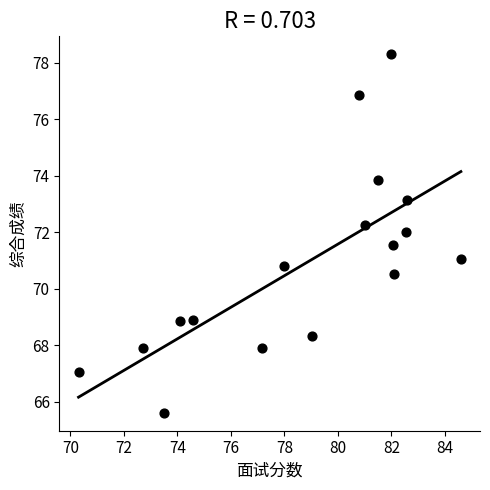

What is the range of Y values (max minus min)?

12.7